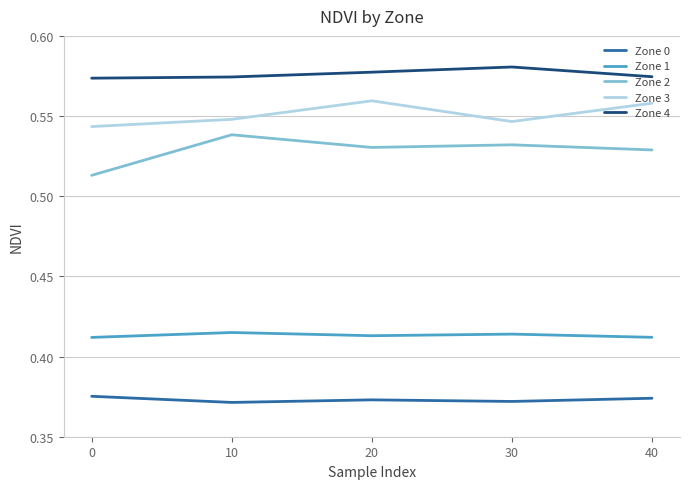

Which category has the highest value in the Zone 2 series?

10